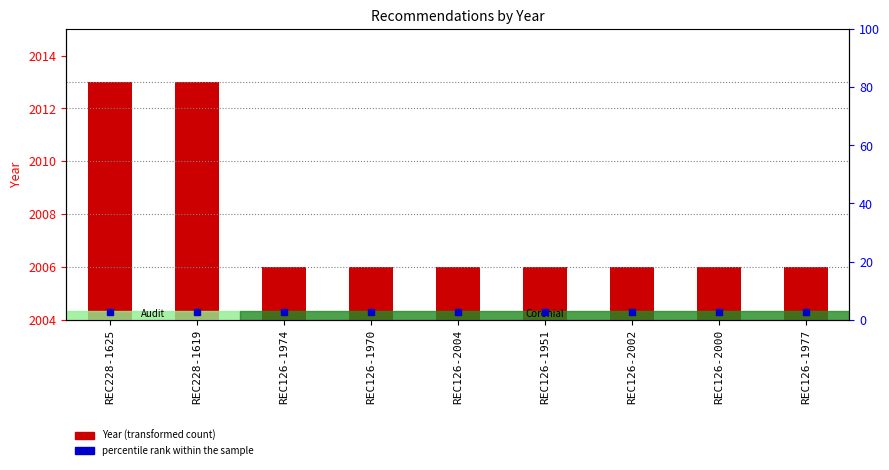

Reading left to right, what are all the values shown in this chart?

9	9	2	2	2	2	2	2	2